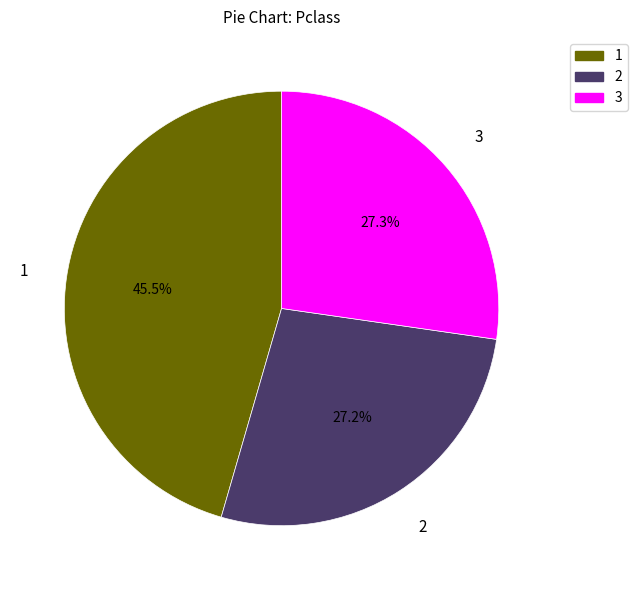

To the nearest percent, what is the difference between the 2 and 1 slice percentages?

18%